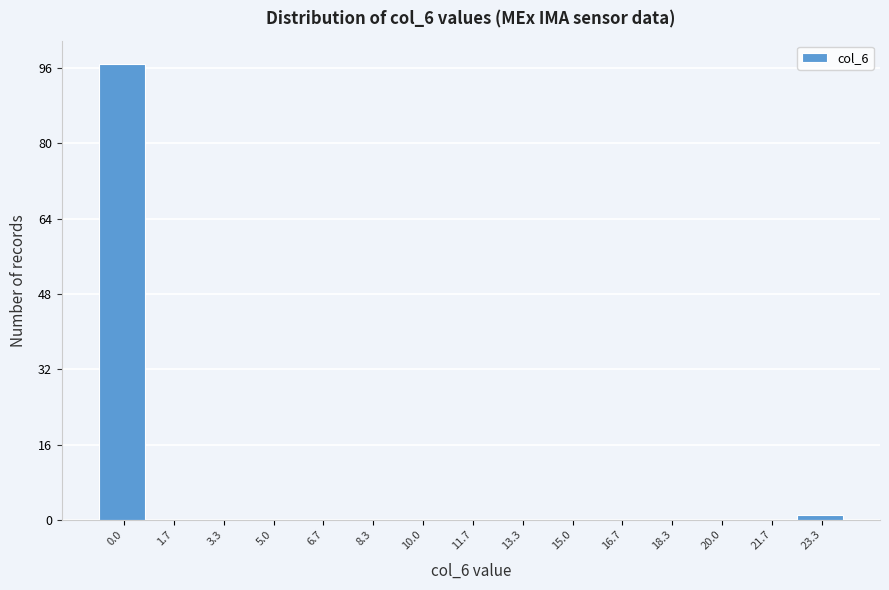

Reading left to right, what are all the values shown in this chart?

0.0=97	1.7=0	3.3=0	5.0=0	6.7=0	8.3=0	10.0=0	11.7=0	13.3=0	15.0=0	16.7=0	18.3=0	20.0=0	21.7=0	23.3=1